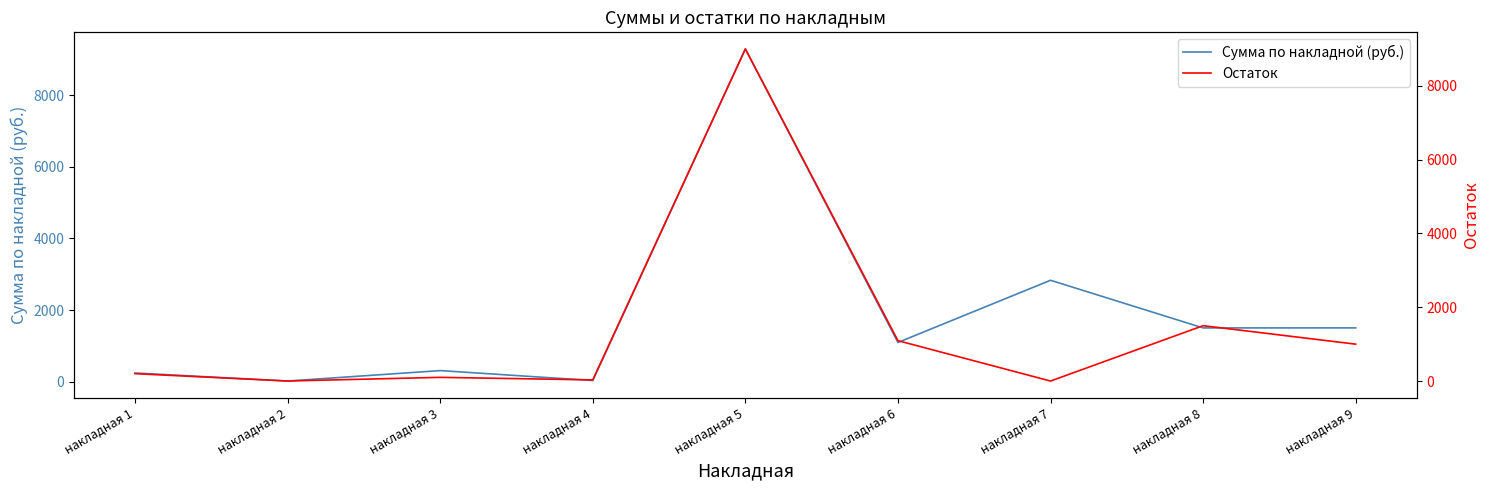

True or false: Остаток and Сумма по накладной (руб.) intersect in this chart.

False